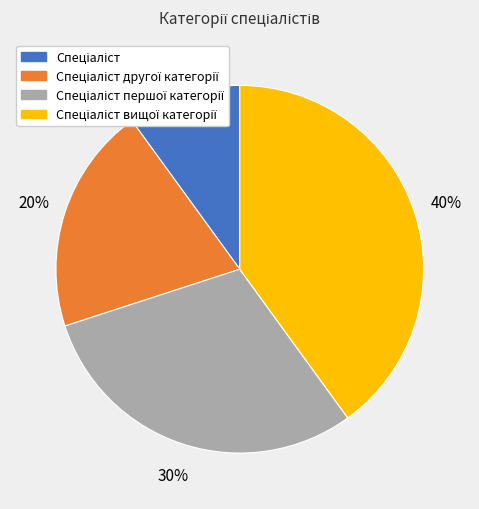

To the nearest percent, what is the average slice percentage?

25%